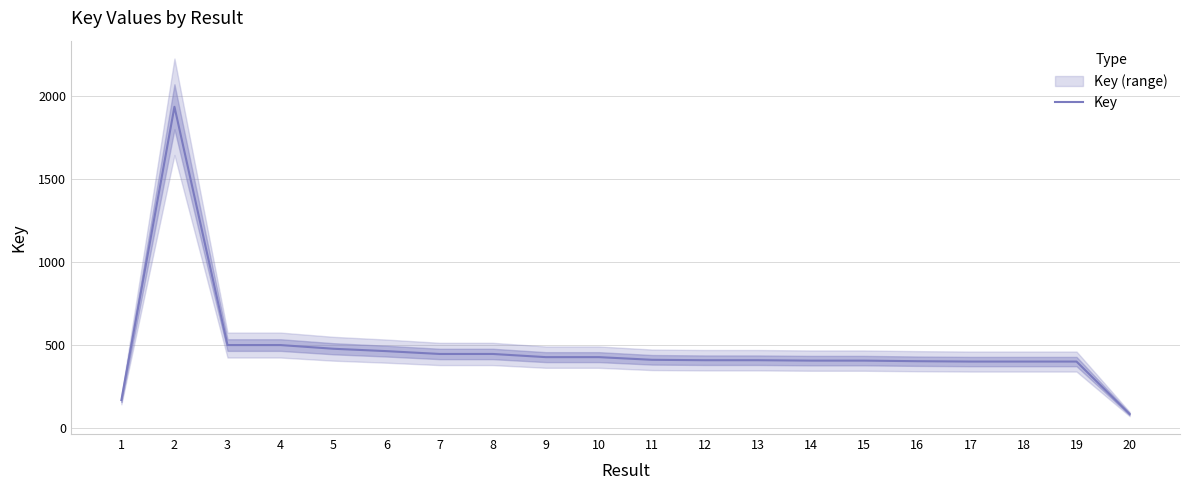

At which category does the data reach its first local valley?

9